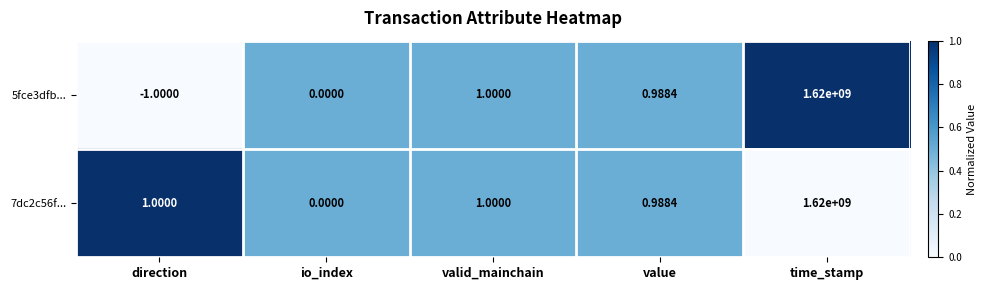

What is the total value across all series at direction?

0.0